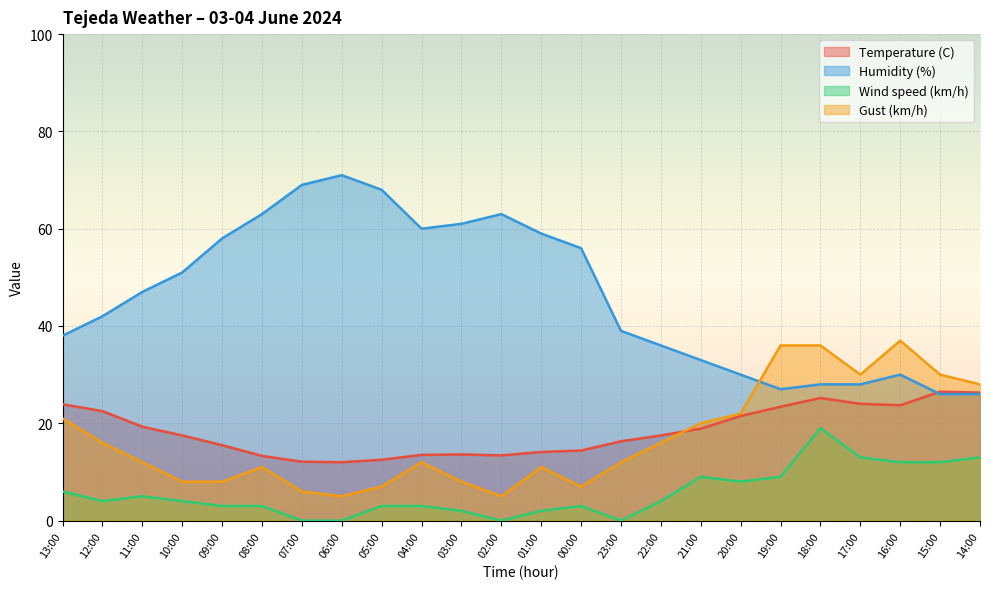

Which series has the largest range (max minus min)?

Humidity (%)